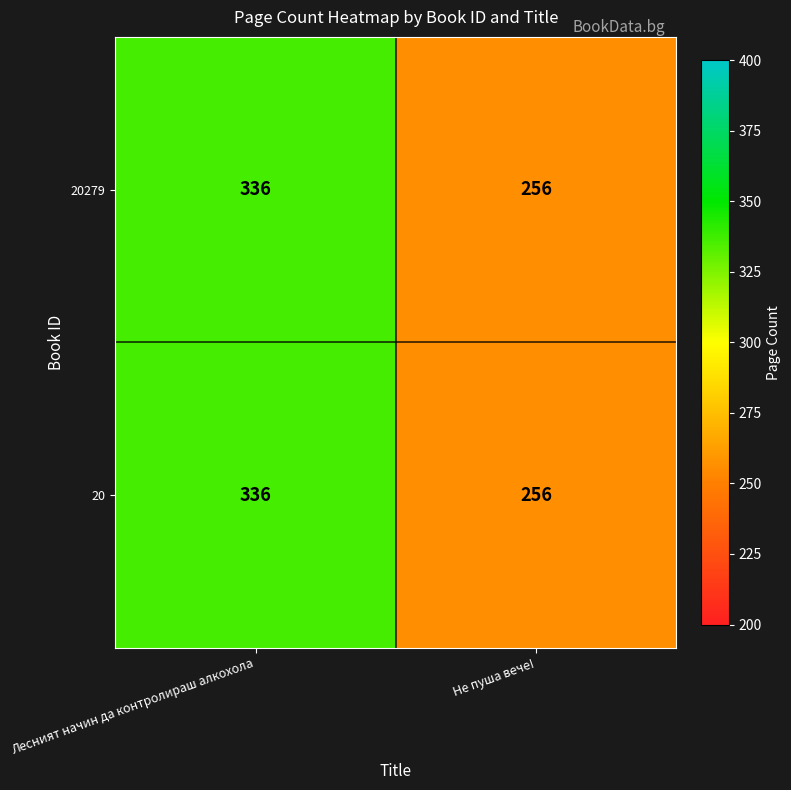

Which label corresponds to the largest value in the chart?

Лесният начин да контролираш алкохола